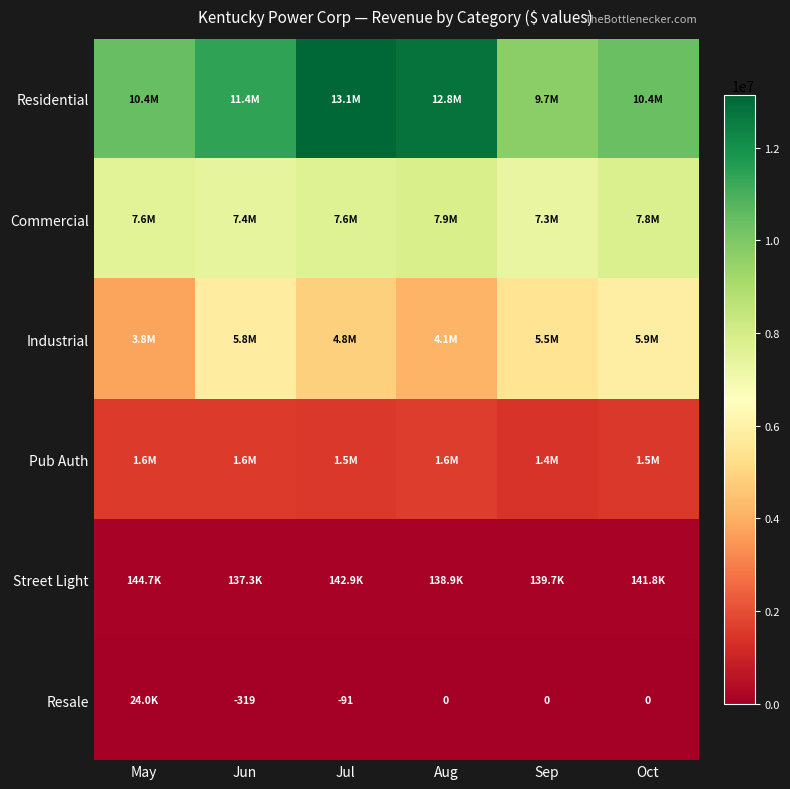

What is the total value across all series at Sep?

23973049.8